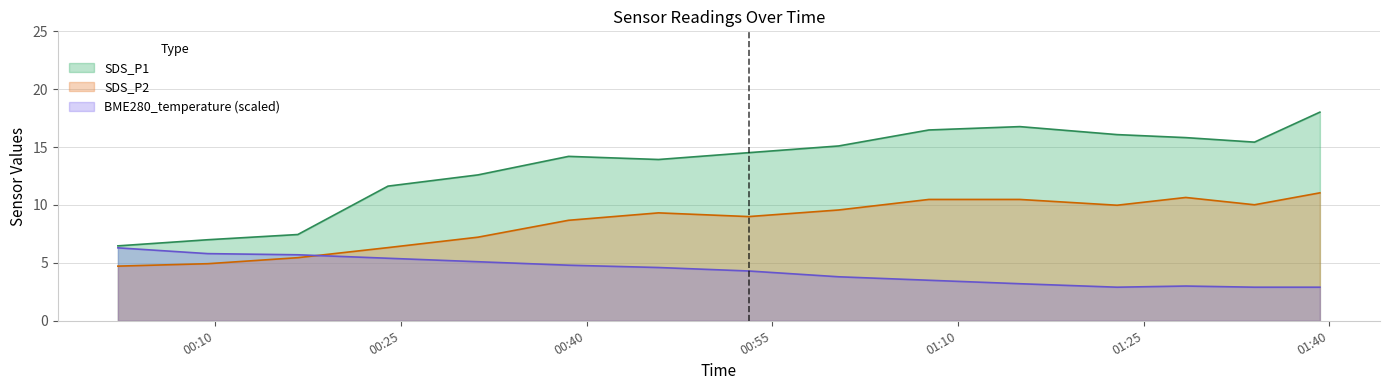

How many data points in SDS_P2 are above 9?

8